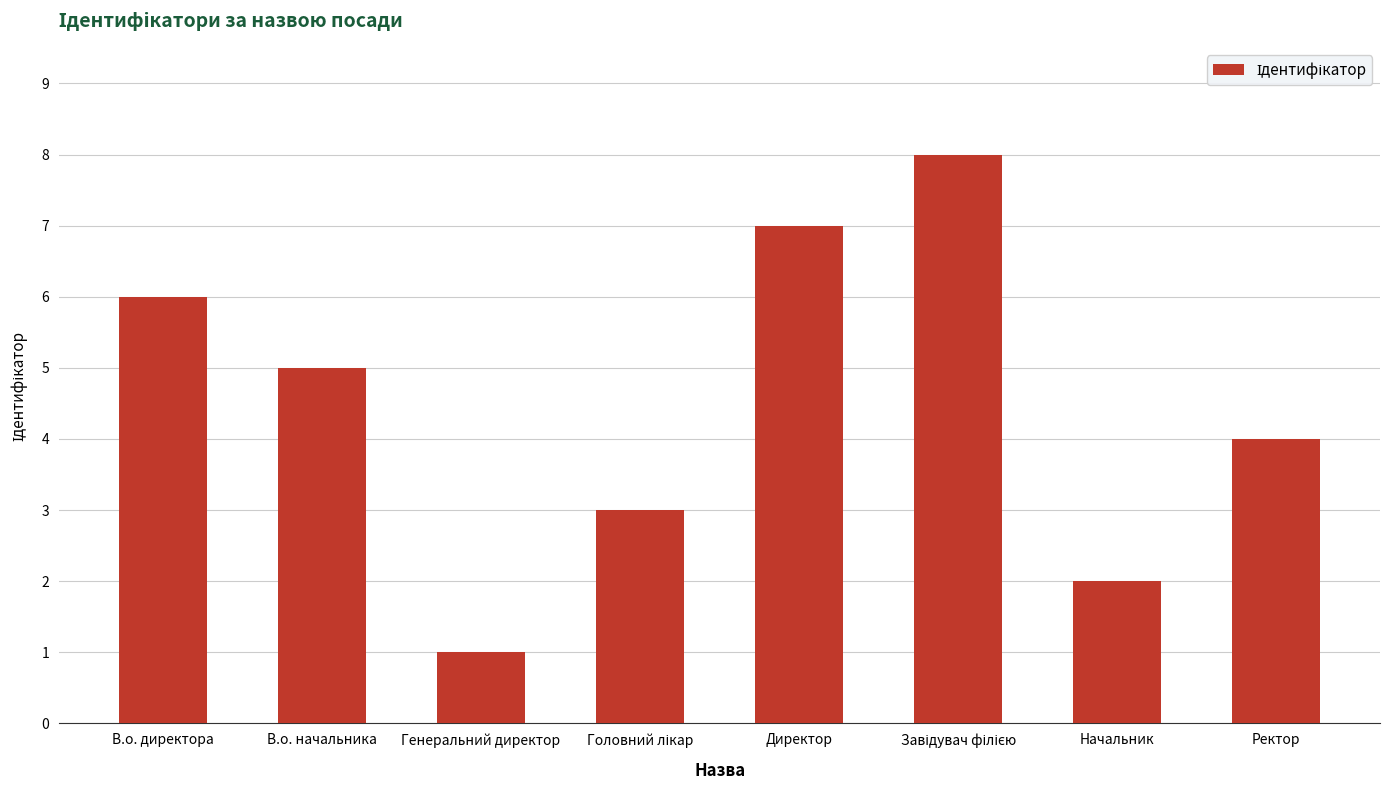

How many values are below 5?

4